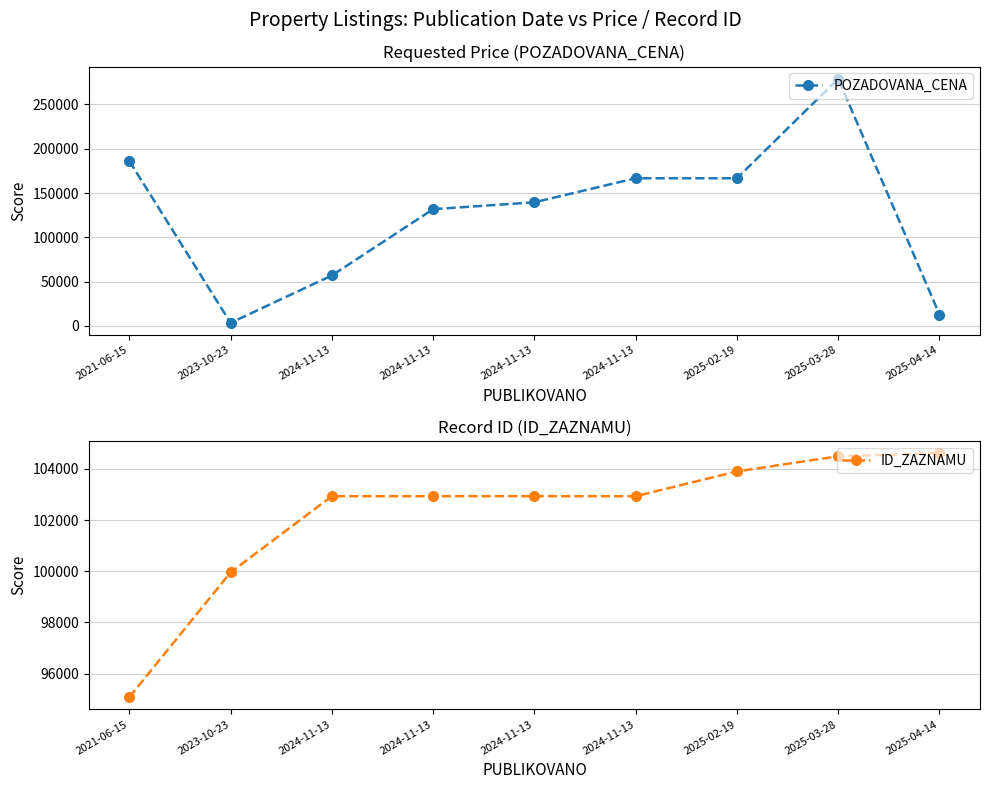

At 2021-06-15, list the series in order from smallest to largest.

ID_ZAZNAMU, POZADOVANA_CENA